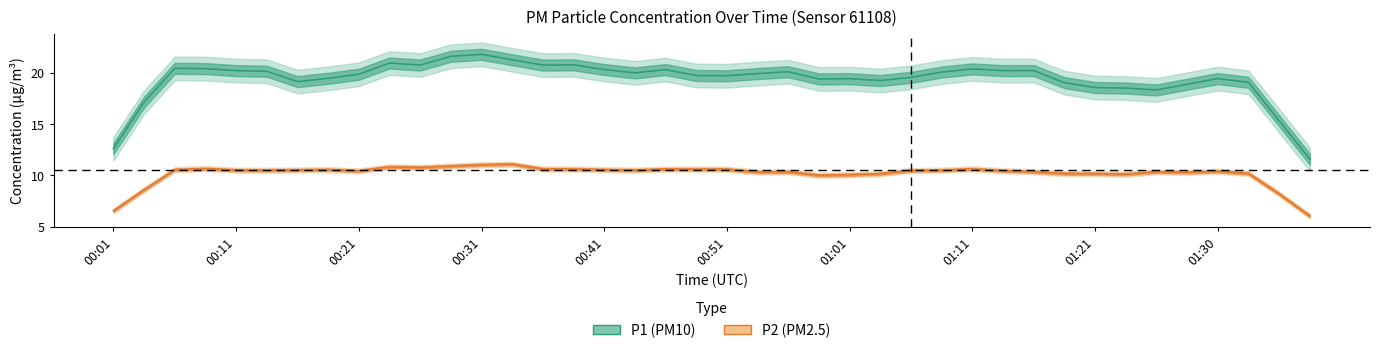

At which category is the sum across all series the highest?

00:29